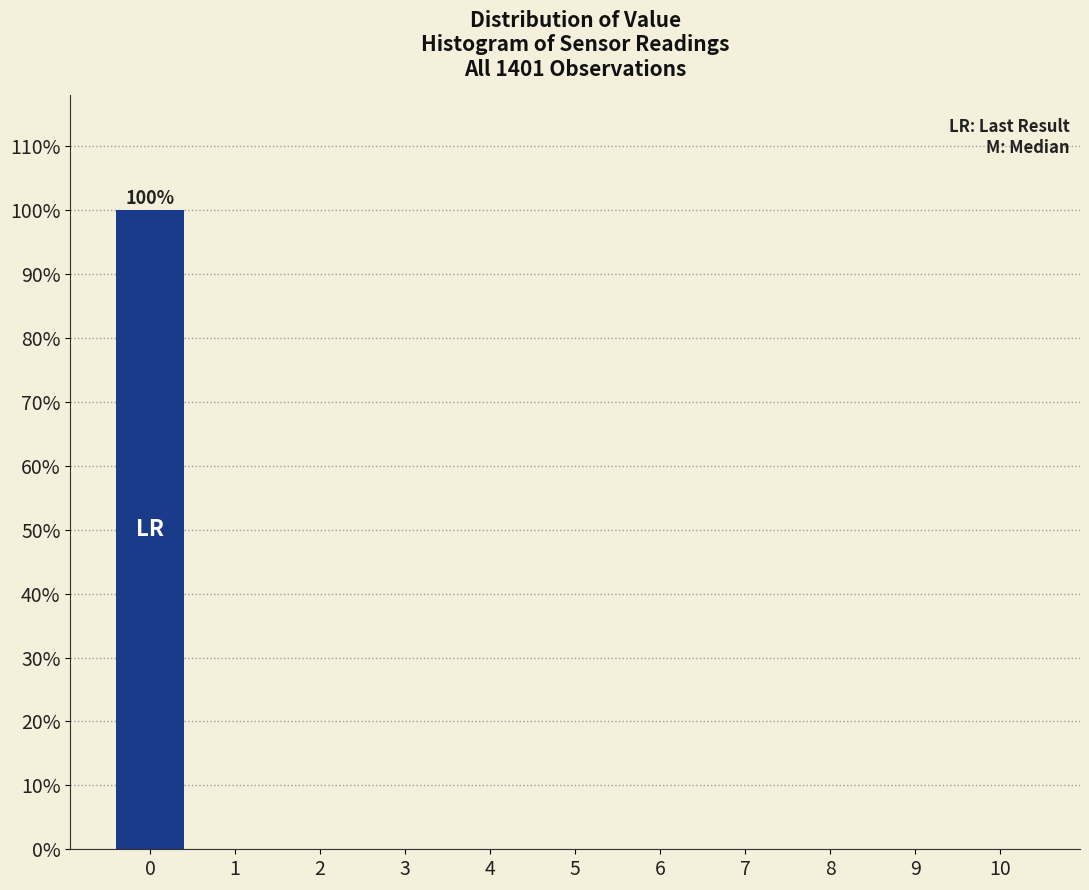

Reading left to right, what are all the values shown in this chart?

0=100	1=0	2=0	3=0	4=0	5=0	6=0	7=0	8=0	9=0	10=0